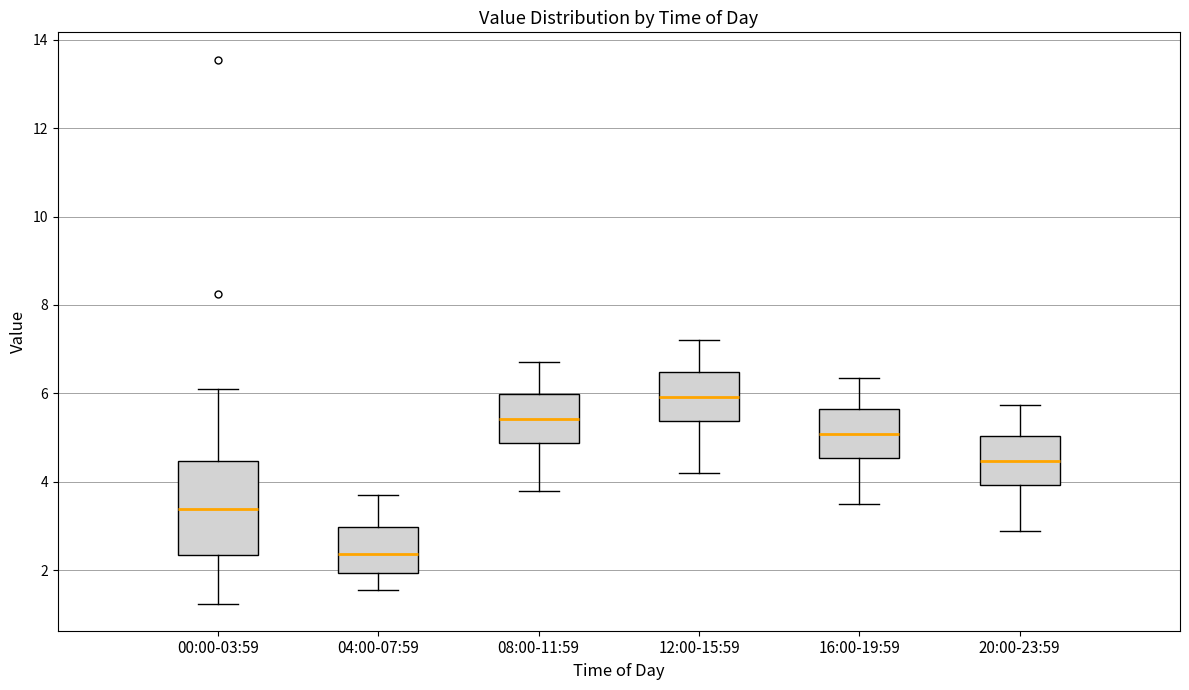

Which box's median line is the highest?

12:00-15:59